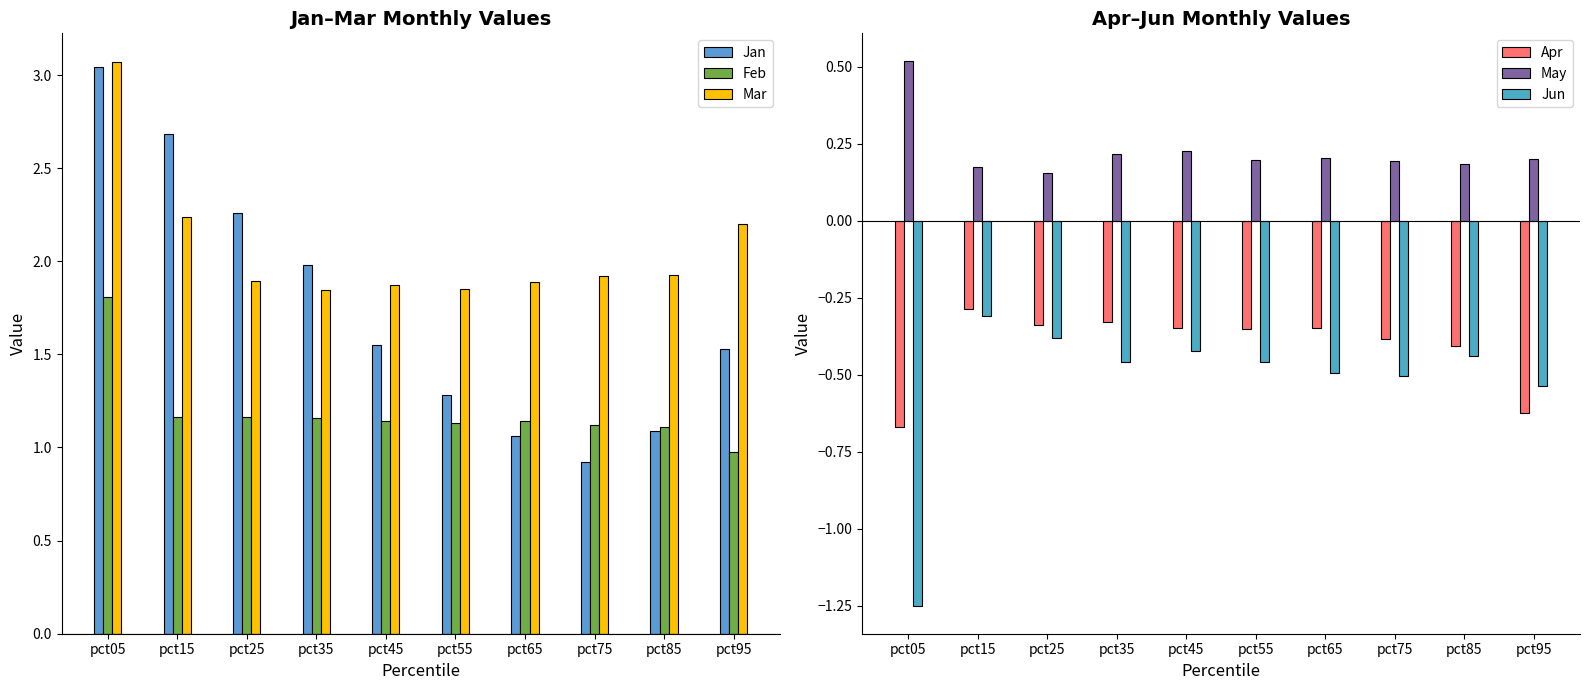

What is the highest value of the Mar series?

3.1